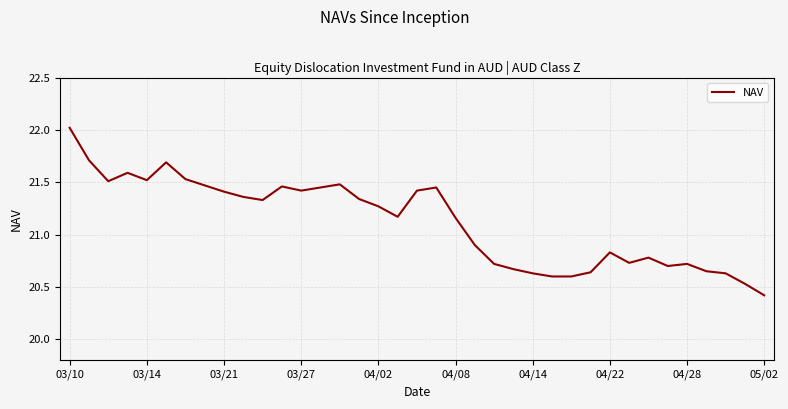

What is the greatest value displayed?

22.0